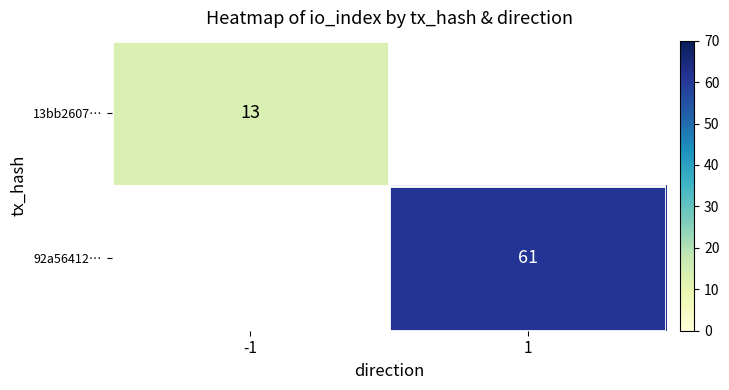

Is it true that 92a56412… equals 108 at 1?

False